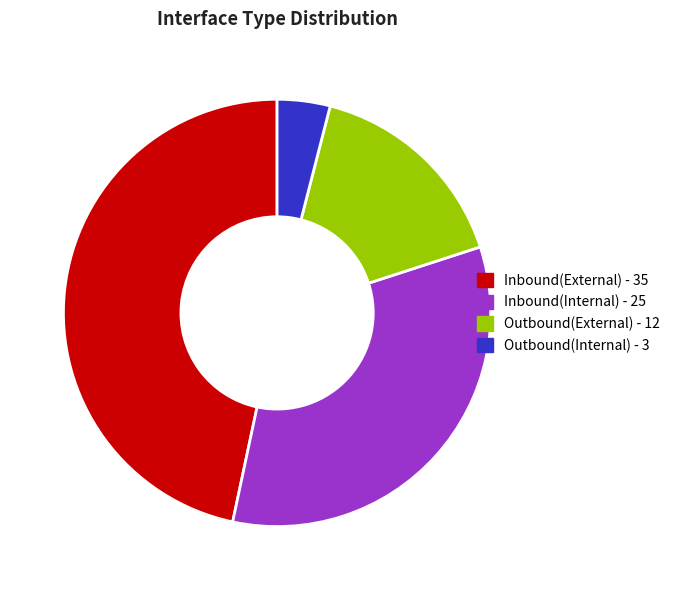

Which slice is the largest?

Inbound(External)